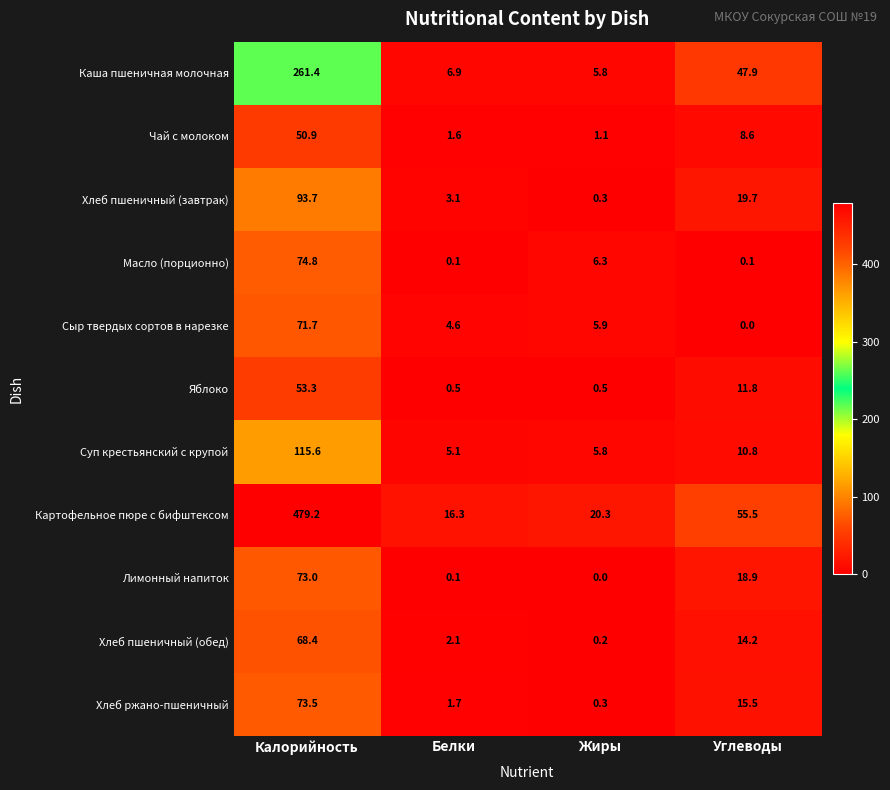

At which label does Хлеб пшеничный (завтрак) reach its peak?

Калорийность